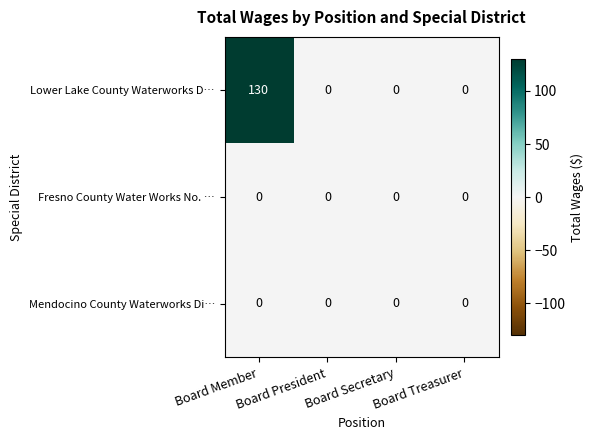

What is the spread (max minus min) of values at Board Member?

130